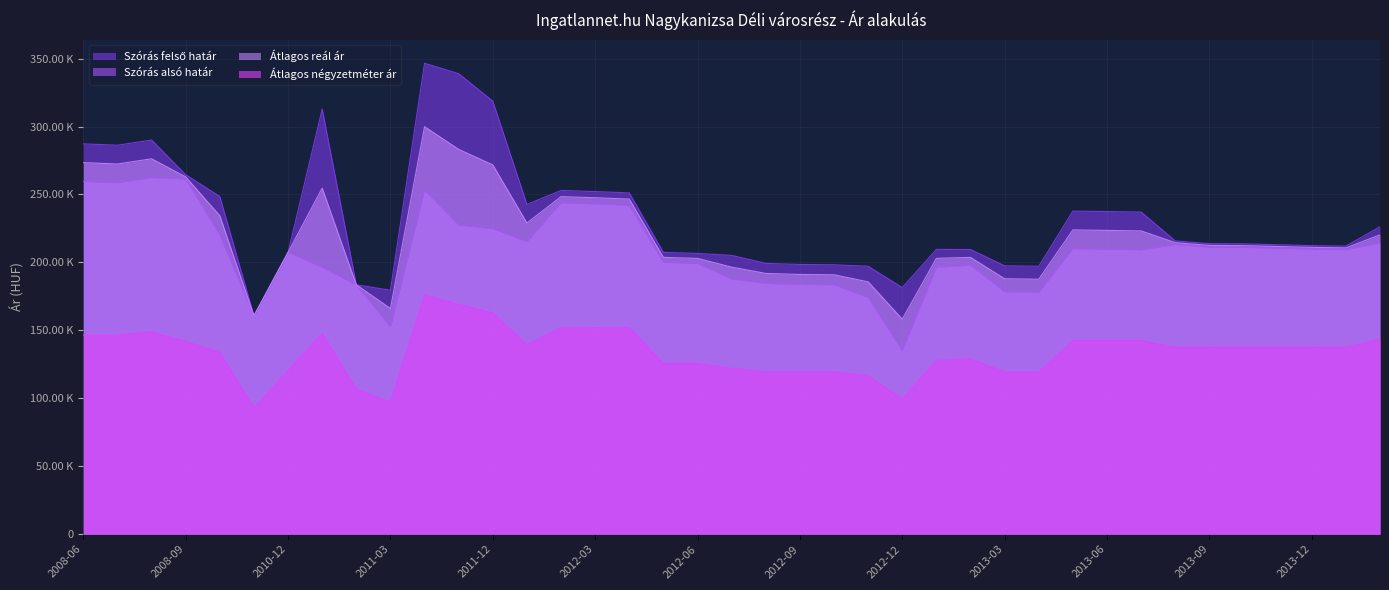

What is the difference between the Átlagos négyzetméter ár values at 2013-02 and 2012-06?

3478